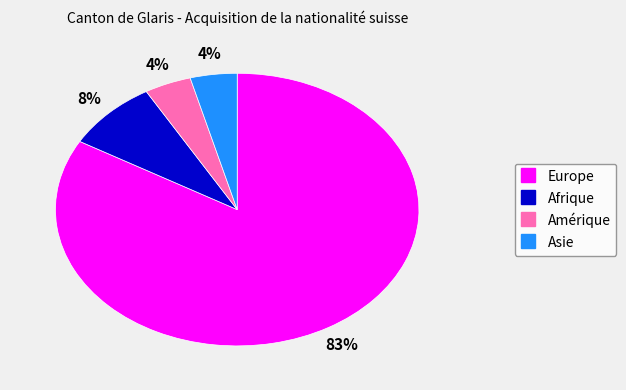

To the nearest percent, what is the average slice percentage?

25%